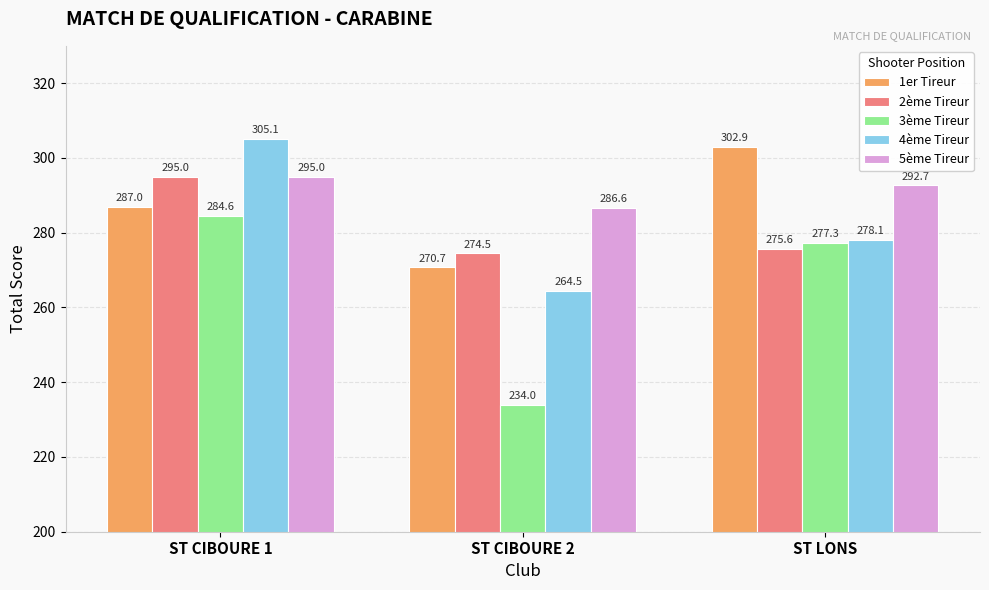

Reading left to right, extract all data points from this chart.

1er Tireur: ST CIBOURE 1=287.0	ST CIBOURE 2=270.7	ST LONS=302.9
2ème Tireur: ST CIBOURE 1=295.0	ST CIBOURE 2=274.5	ST LONS=275.6
3ème Tireur: ST CIBOURE 1=284.6	ST CIBOURE 2=234.0	ST LONS=277.3
4ème Tireur: ST CIBOURE 1=305.1	ST CIBOURE 2=264.5	ST LONS=278.1
5ème Tireur: ST CIBOURE 1=295.0	ST CIBOURE 2=286.6	ST LONS=292.7